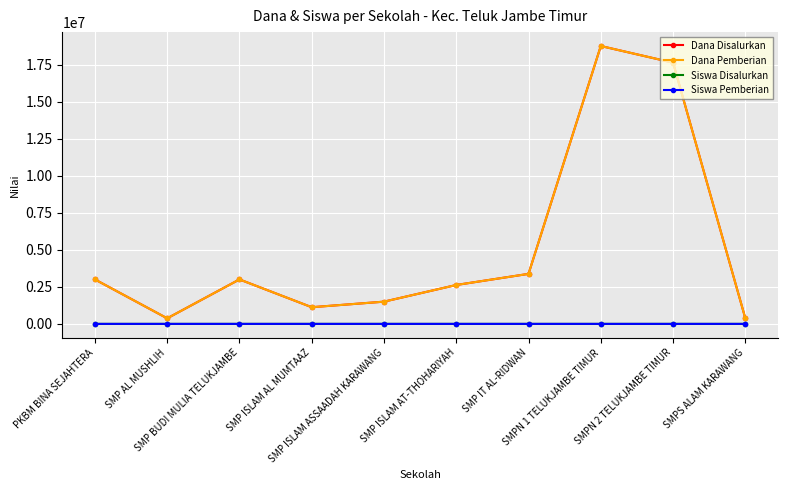

Reading right to left, list all the values displayed in this chart.

Dana Disalurkan: SMPS ALAM KARAWANG=375000	SMPN 2 TELUKJAMBE TIMUR=17625000	SMPN 1 TELUKJAMBE TIMUR=18750000	SMP IT AL-RIDWAN=3375000	SMP ISLAM AT-THOHARIYAH=2625000	SMP ISLAM ASSAADAH KARAWANG=1500000	SMP ISLAM AL MUMTAAZ=1125000	SMP BUDI MULIA TELUKJAMBE=3000000	SMP AL MUSHLIH=375000	PKBM BINA SEJAHTERA=3000000
Dana Pemberian: SMPS ALAM KARAWANG=375000	SMPN 2 TELUKJAMBE TIMUR=17625000	SMPN 1 TELUKJAMBE TIMUR=18750000	SMP IT AL-RIDWAN=3375000	SMP ISLAM AT-THOHARIYAH=2625000	SMP ISLAM ASSAADAH KARAWANG=1500000	SMP ISLAM AL MUMTAAZ=1125000	SMP BUDI MULIA TELUKJAMBE=3000000	SMP AL MUSHLIH=375000	PKBM BINA SEJAHTERA=3000000
Siswa Disalurkan: SMPS ALAM KARAWANG=1	SMPN 2 TELUKJAMBE TIMUR=47	SMPN 1 TELUKJAMBE TIMUR=50	SMP IT AL-RIDWAN=9	SMP ISLAM AT-THOHARIYAH=7	SMP ISLAM ASSAADAH KARAWANG=4	SMP ISLAM AL MUMTAAZ=3	SMP BUDI MULIA TELUKJAMBE=8	SMP AL MUSHLIH=1	PKBM BINA SEJAHTERA=8
Siswa Pemberian: SMPS ALAM KARAWANG=1	SMPN 2 TELUKJAMBE TIMUR=47	SMPN 1 TELUKJAMBE TIMUR=50	SMP IT AL-RIDWAN=9	SMP ISLAM AT-THOHARIYAH=7	SMP ISLAM ASSAADAH KARAWANG=4	SMP ISLAM AL MUMTAAZ=3	SMP BUDI MULIA TELUKJAMBE=8	SMP AL MUSHLIH=1	PKBM BINA SEJAHTERA=8